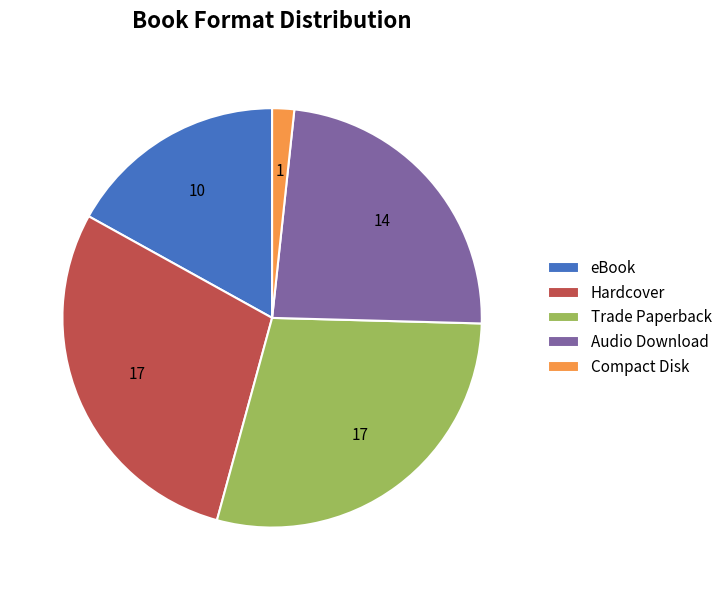

Is there any slice that represents more than half of the pie?

No